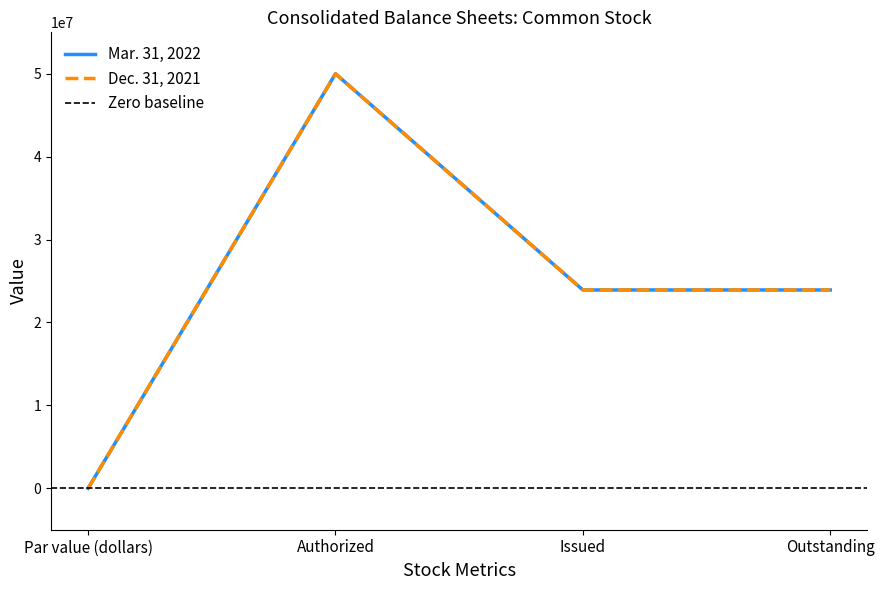

At which category is the sum across all series the highest?

Authorized